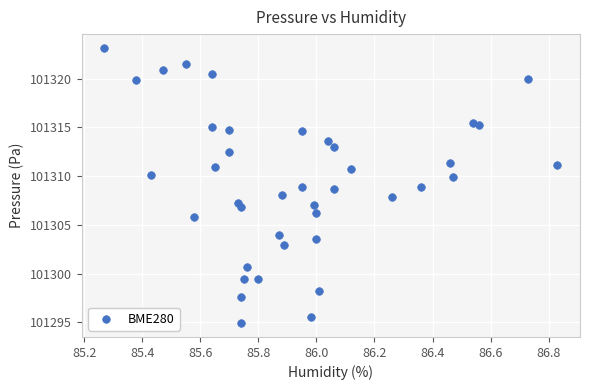

What is the range of X values (max minus min)?

1.6